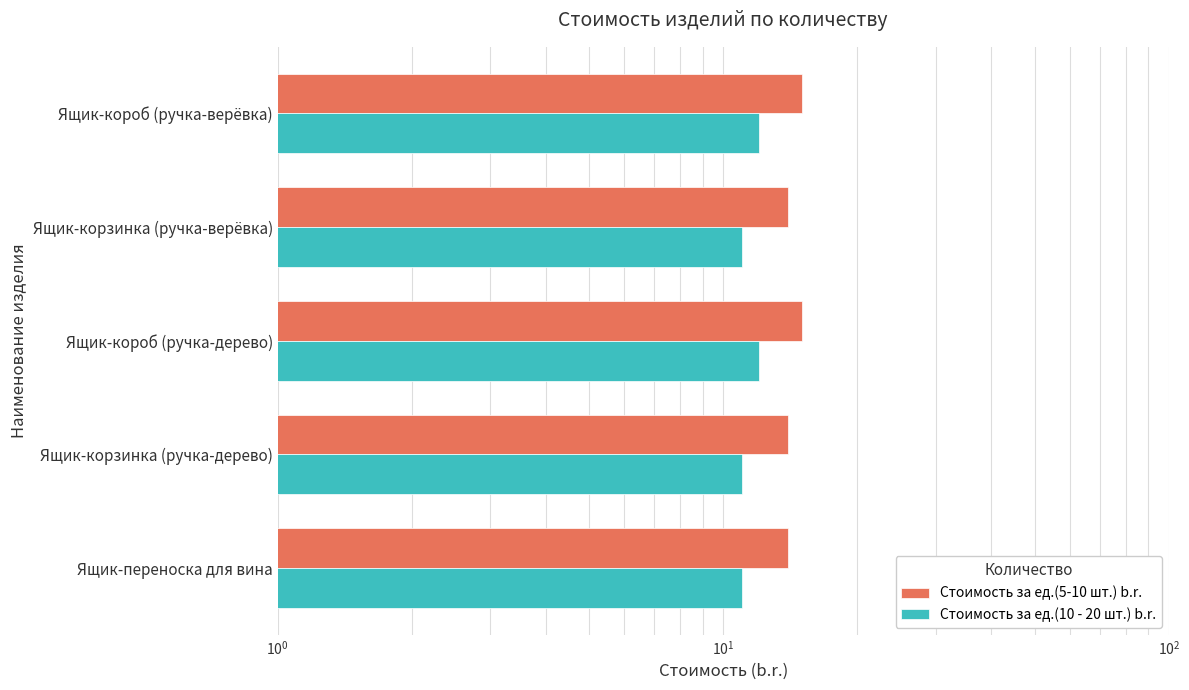

Rank the series by their maximum value, from lowest to highest.

Стоимость за ед.(10 - 20 шт.) b.r., Стоимость за ед.(5-10 шт.) b.r.